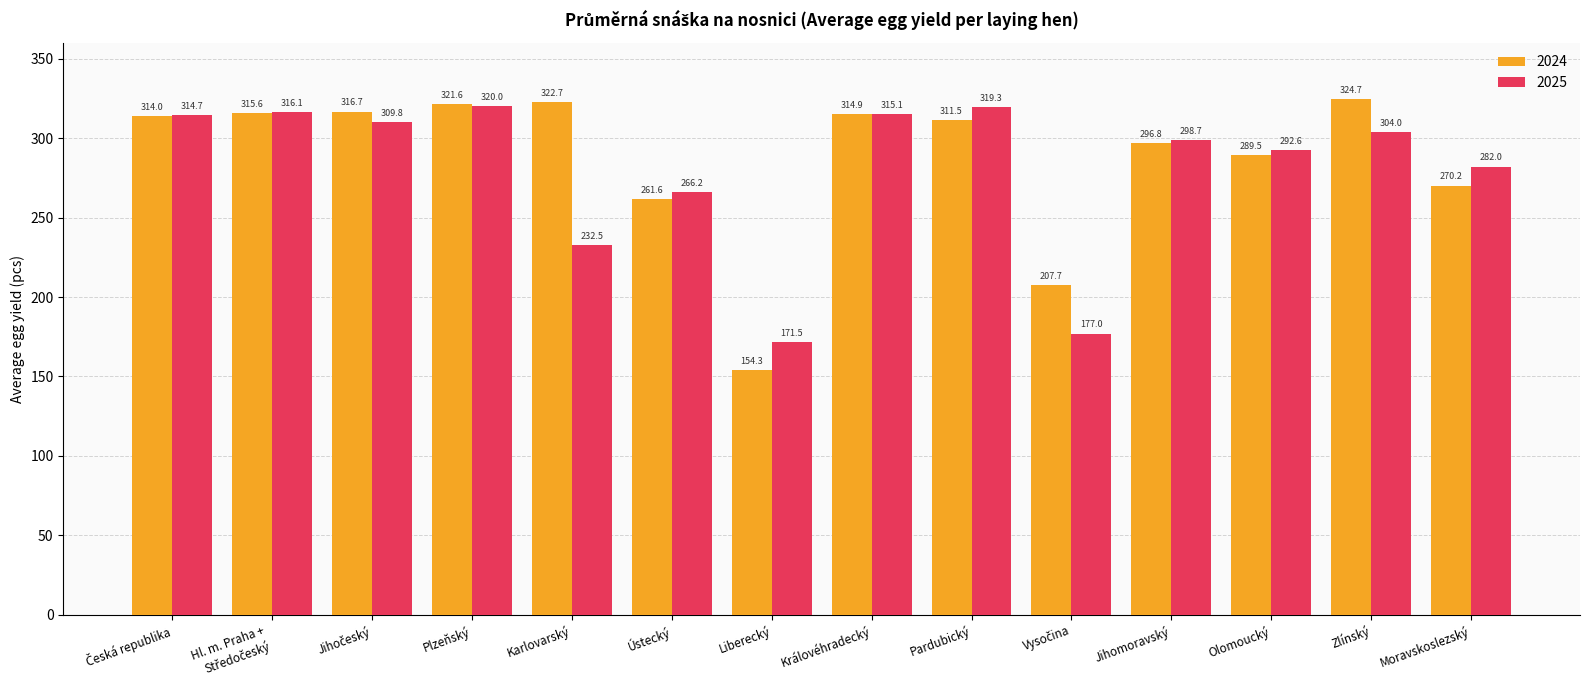

What is the difference between the second highest and minimum values in the 2025 series?

147.8